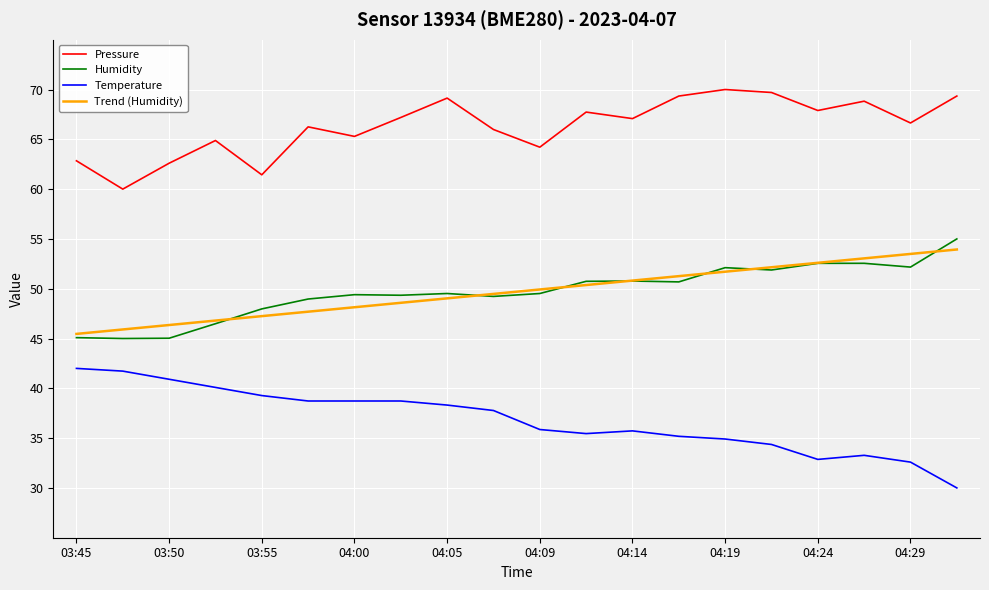

What is the highest value of the Pressure series?

70.0